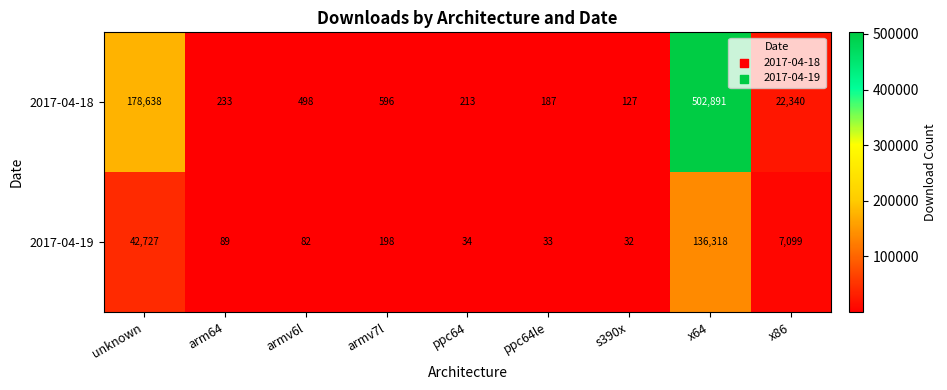

At which label does 2017-04-19 first exceed 89?

unknown